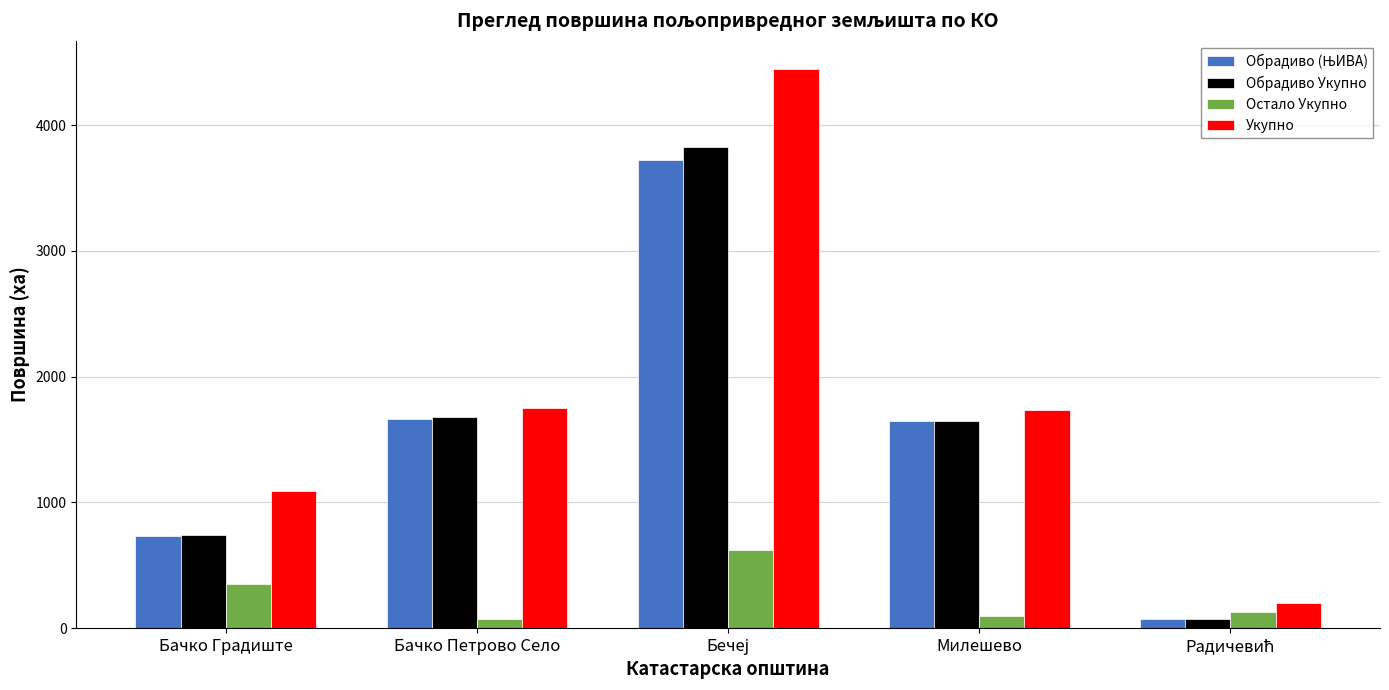

Which series has the largest range (max minus min)?

Укупно